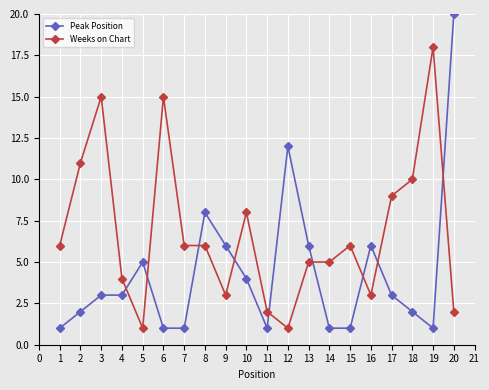

Is it true that Peak Position equals 1 at 2?

False